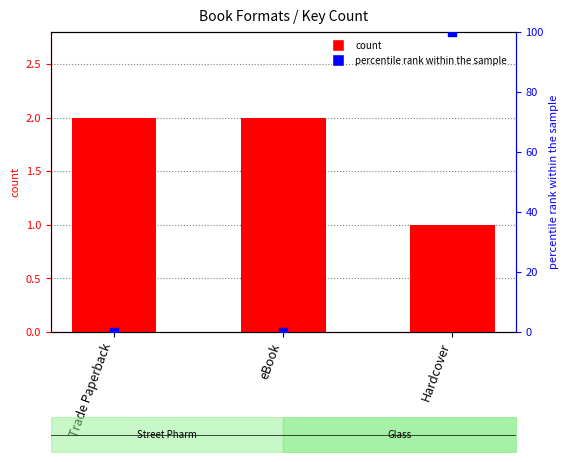

Is the value of count at eBook greater than the value of percentile rank within the sample at Trade Paperback?

Yes